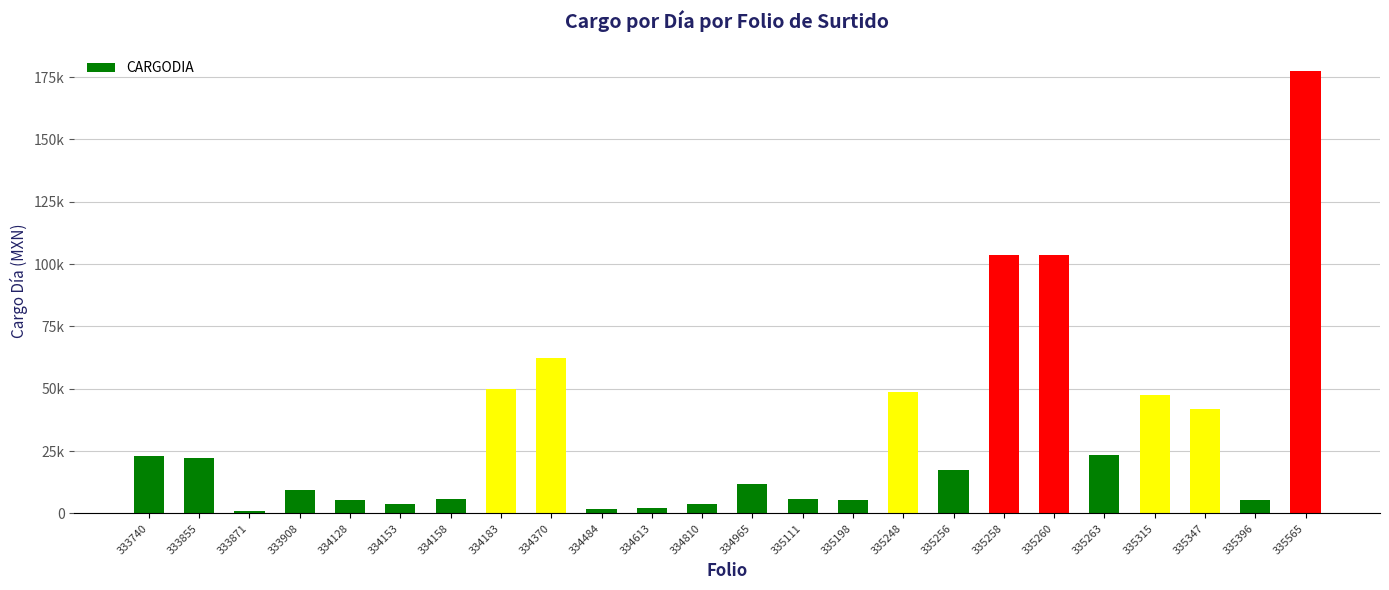

Are the bars horizontal?

No